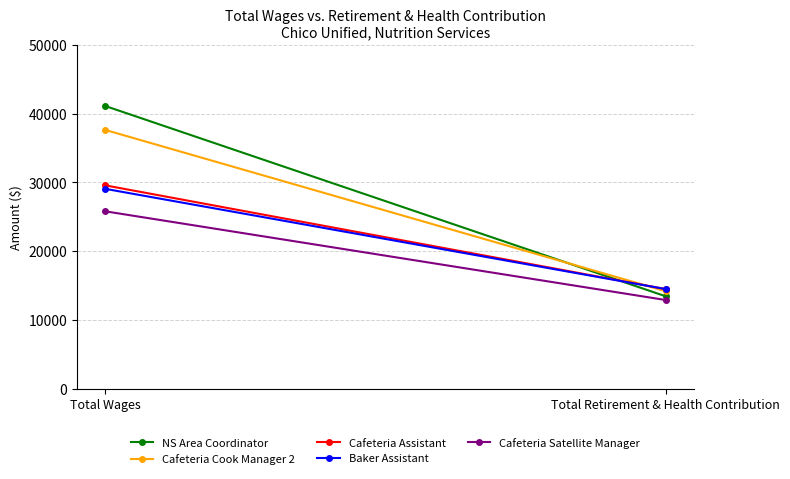

At which label does Cafeteria Cook Manager 2 reach its peak?

Total Wages